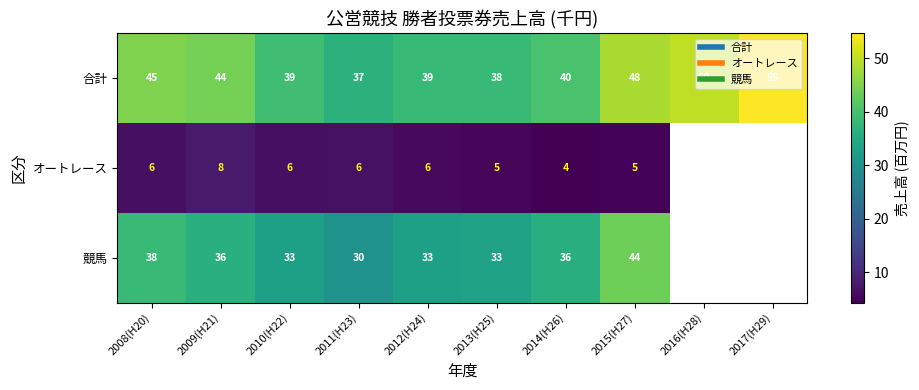

What is the maximum value shown in the chart?

54.7